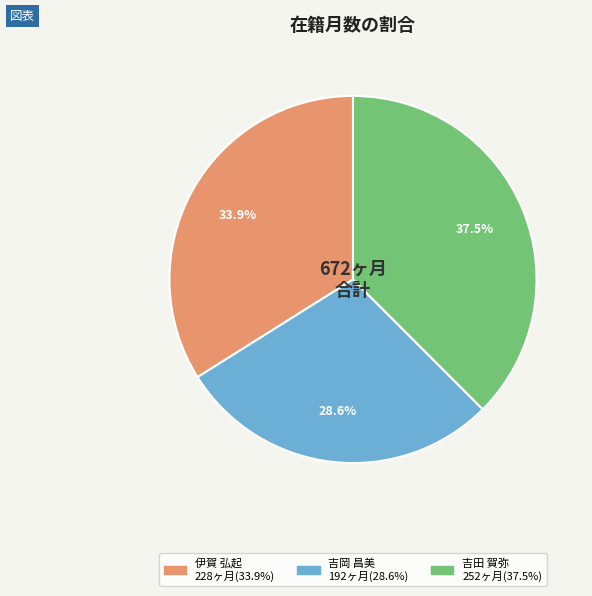

To the nearest percent, what is the difference between the 吉田 賀弥 and 吉岡 昌美 slice percentages?

9%